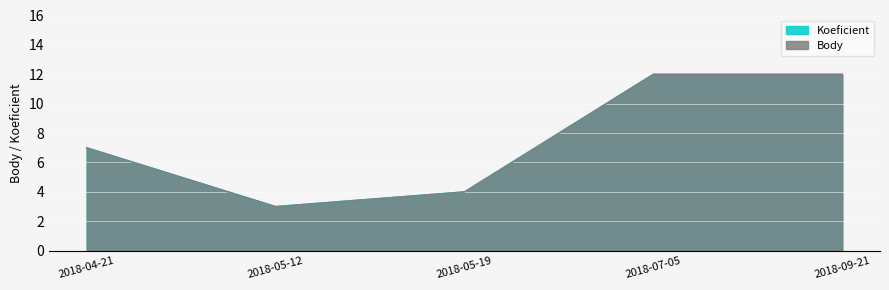

How many lines are shown in the chart?

2